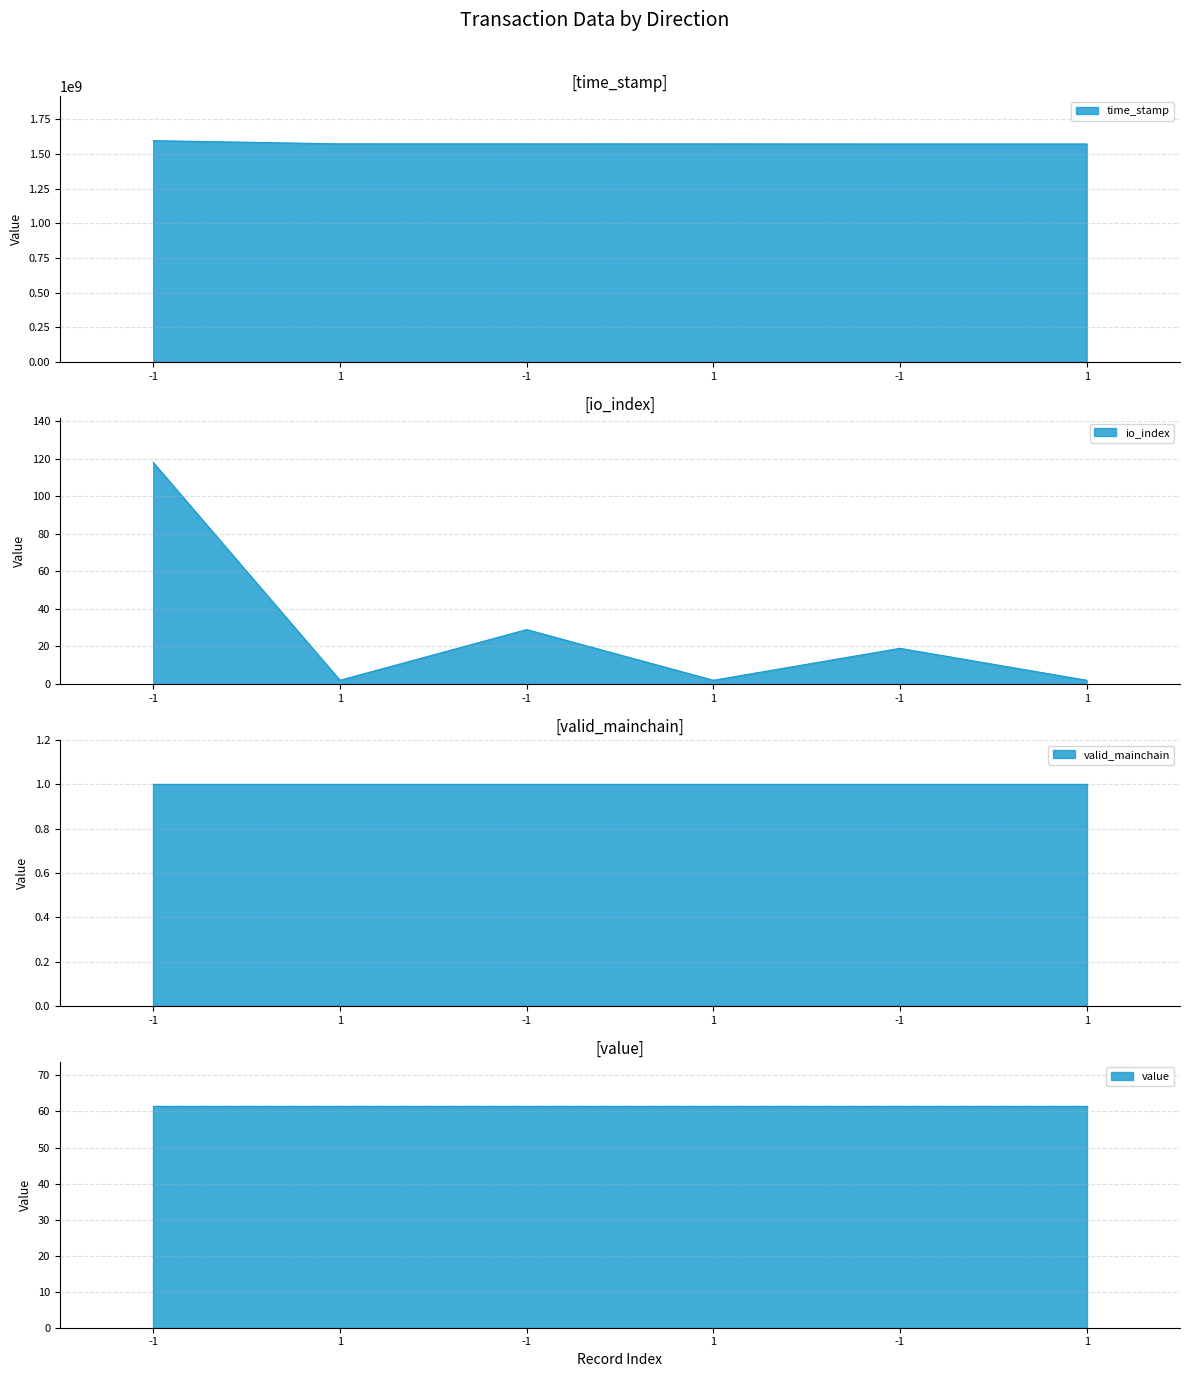

How many values in the time_stamp series are below 1574100808?

3